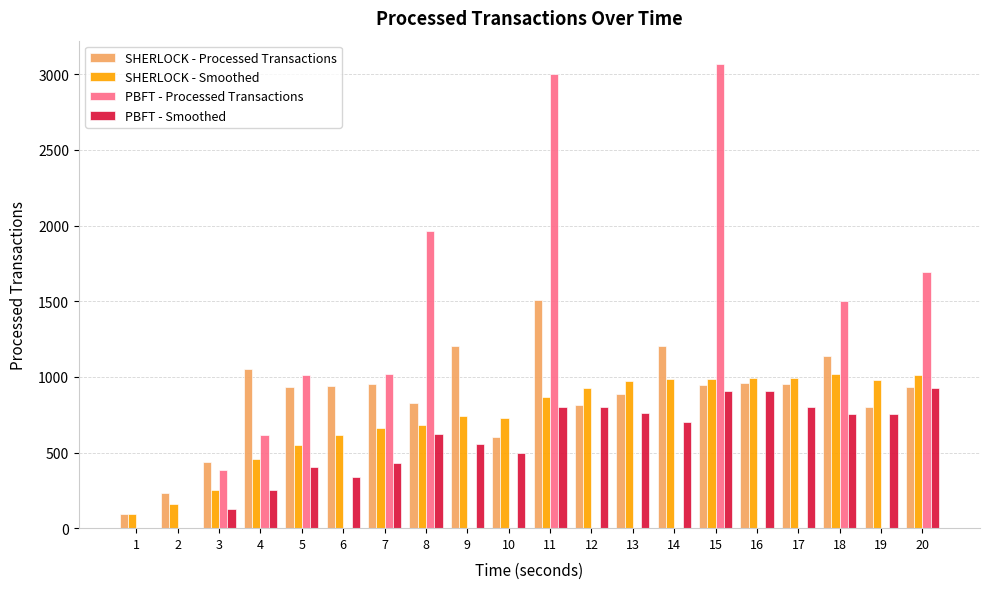

What is the sum of all SHERLOCK - Processed Transactions values?

17410.0